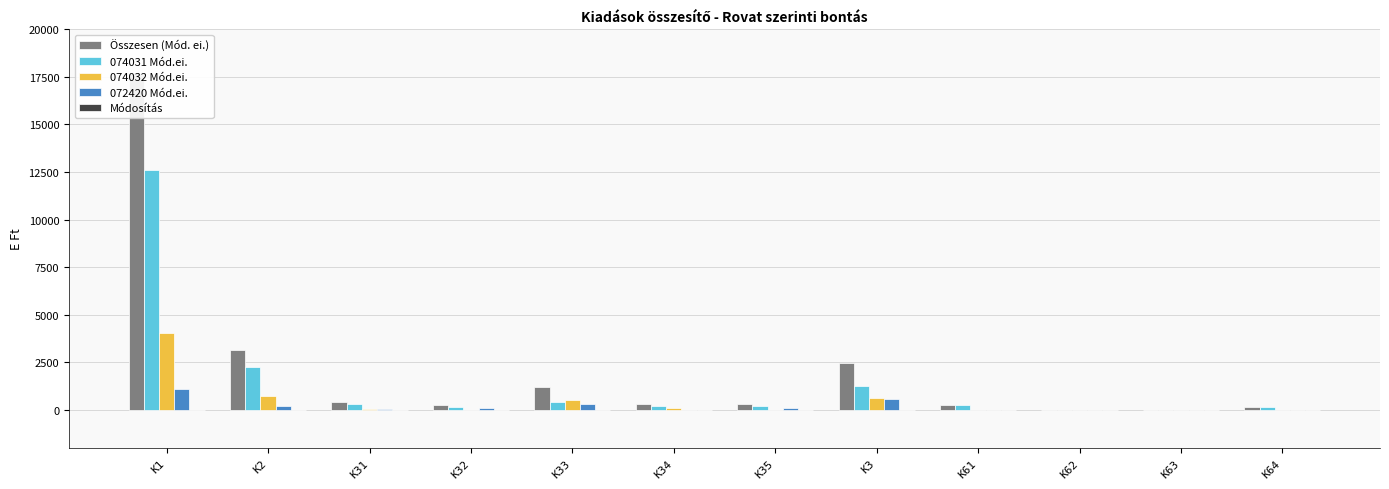

Reading left to right, what are all the values shown in this chart?

Összesen (Mód. ei.): K1=17711	K2=3135	K31=400	K32=240	K33=1199	K34=280	K35=320	K3=2439	K61=236	K62=0	K63=0	K64=125
074031 Mód.ei.: K1=12590	K2=2227	K31=320	K32=130	K33=400	K34=200	K35=200	K3=1250	K61=236	K62=0	K63=0	K64=125
074032 Mód.ei.: K1=4041	K2=719	K31=30	K32=0	K33=516	K34=80	K35=0	K3=626	K61=0	K62=0	K63=0	K64=0
072420 Mód.ei.: K1=1080	K2=189	K31=50	K32=110	K33=283	K34=0	K35=120	K3=563	K61=0	K62=0	K63=0	K64=0
Módosítás: K1=0	K2=0	K31=0	K32=0	K33=0	K34=0	K35=0	K3=0	K61=0	K62=0	K63=0	K64=0